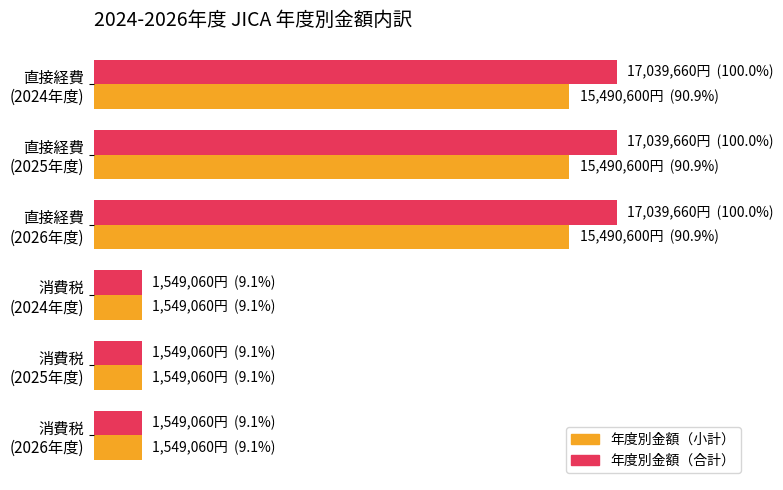

What are all the series names shown in the legend?

年度別金額（小計）, 年度別金額（合計）